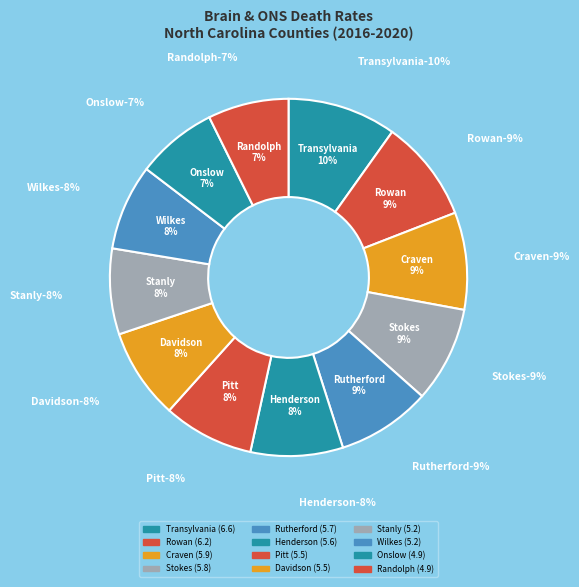

Rank the categories by value from lowest to highest.

Onslow County, Randolph County, Stanly County, Wilkes County, Pitt County, Davidson County, Henderson County, Rutherford County, Stokes County, Craven County, Rowan County, Transylvania County